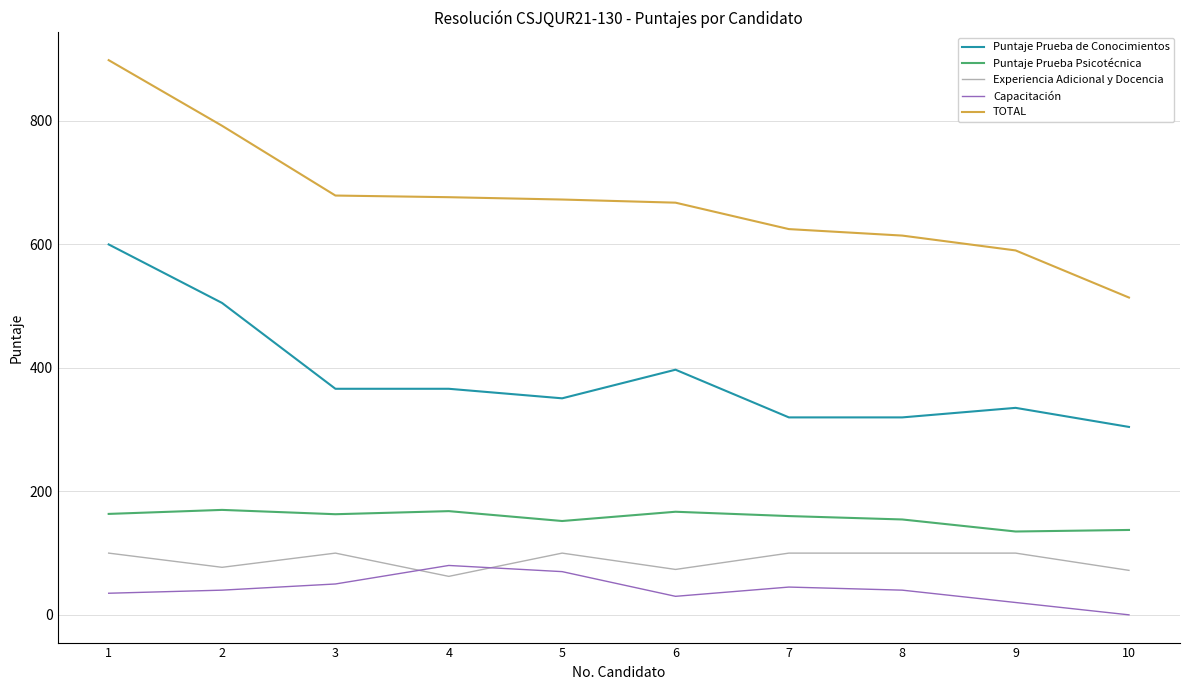

True or false: Puntaje Prueba de Conocimientos and TOTAL cross at least once.

False